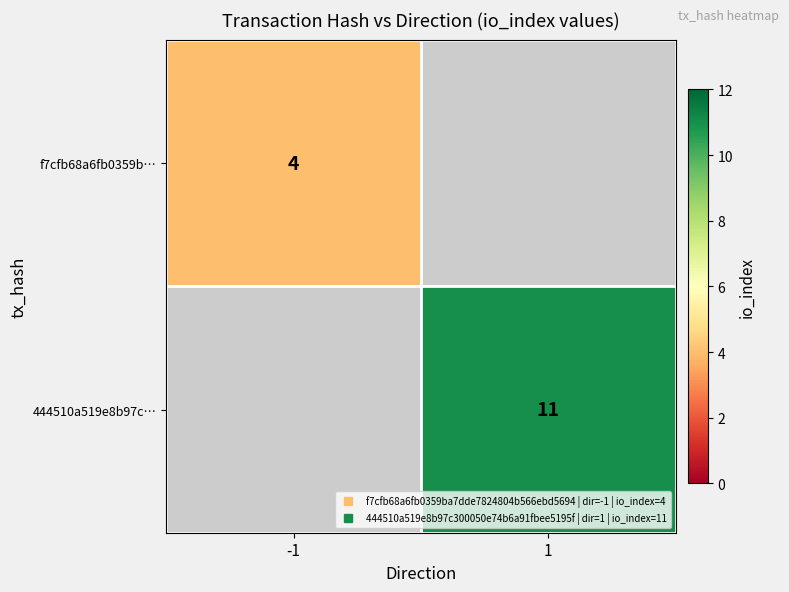

At which category is the sum across all series the highest?

1